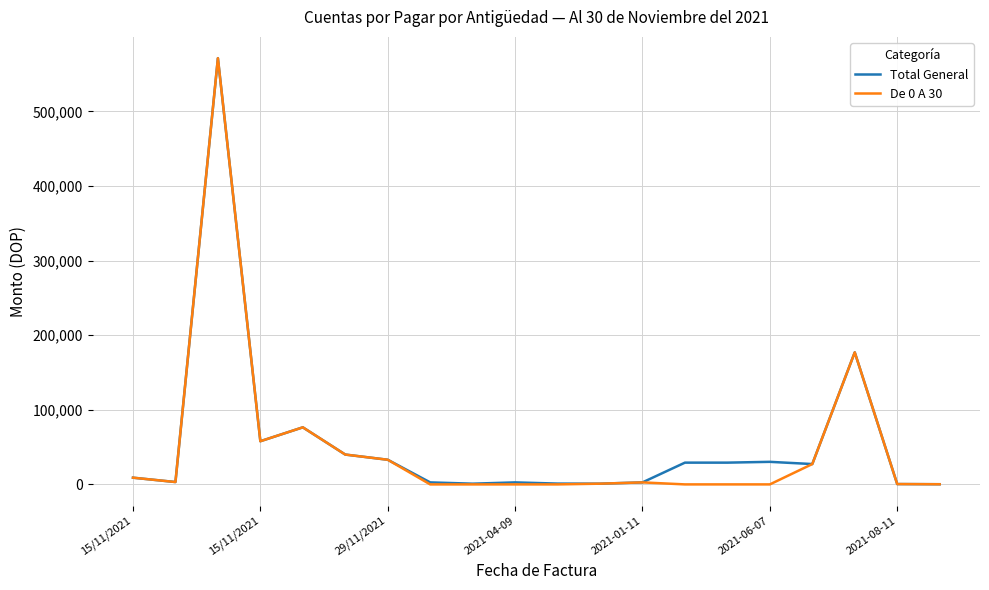

What is the highest value of the De 0 A 30 series?

571261.6